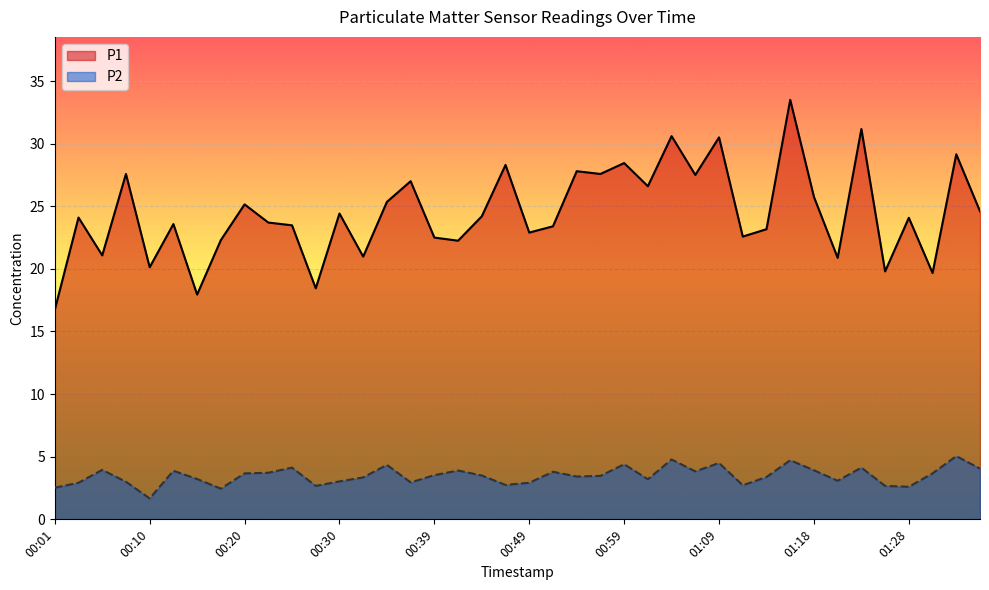

What position from the right is 01:30?

3